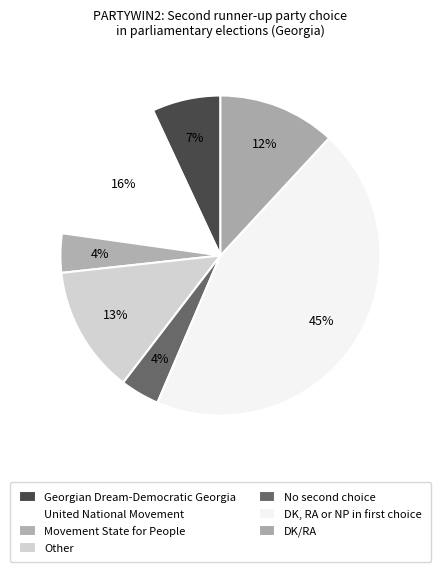

What is the smallest slice in the pie chart?

Movement State for People